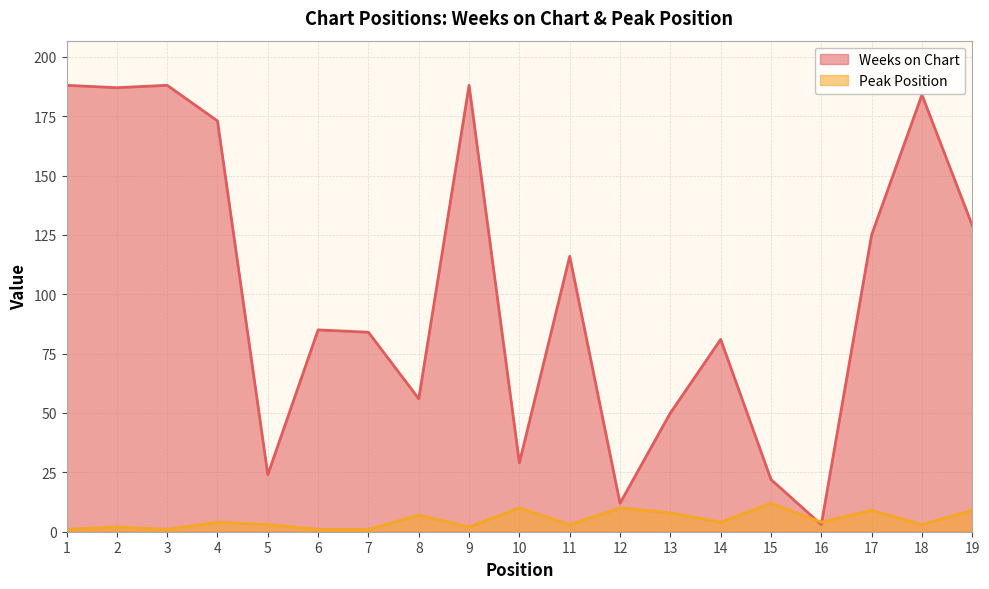

True or false: Peak Position has a value of 0 at 1.

False